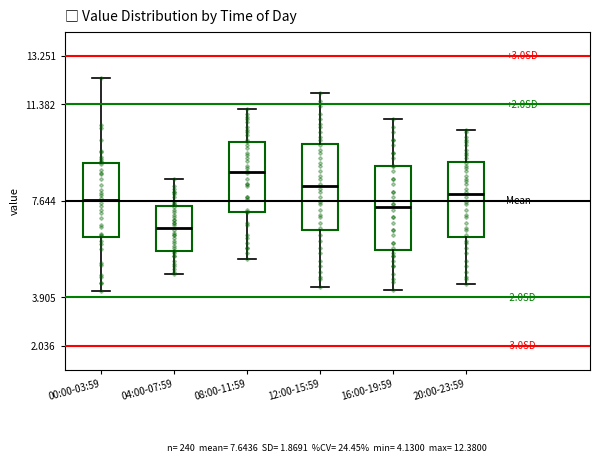

Which box's median line is the highest?

08:00-11:59